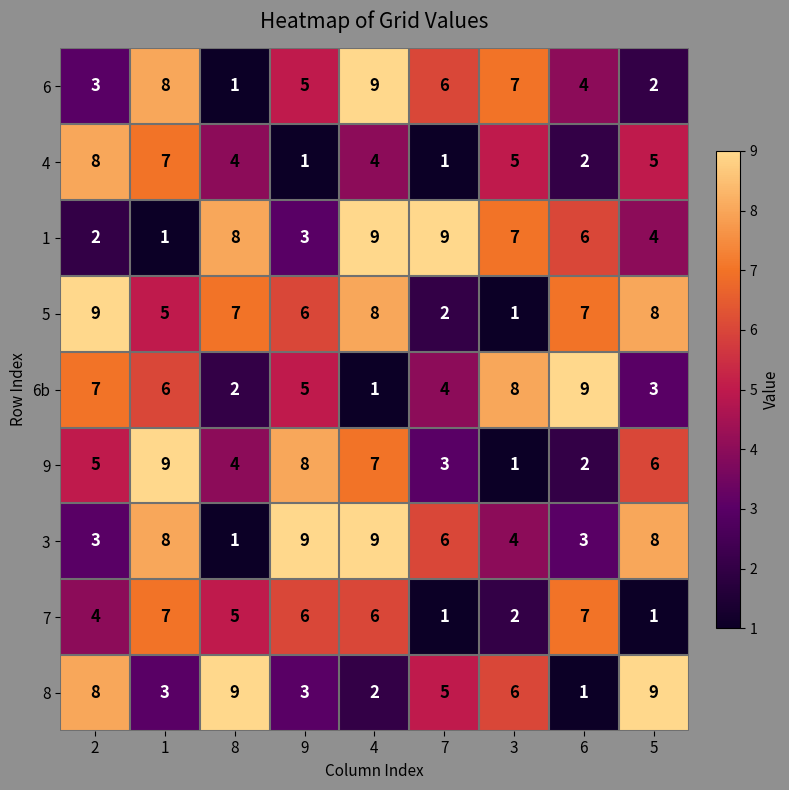

Count the 8 values in the range 3 to 8.

5